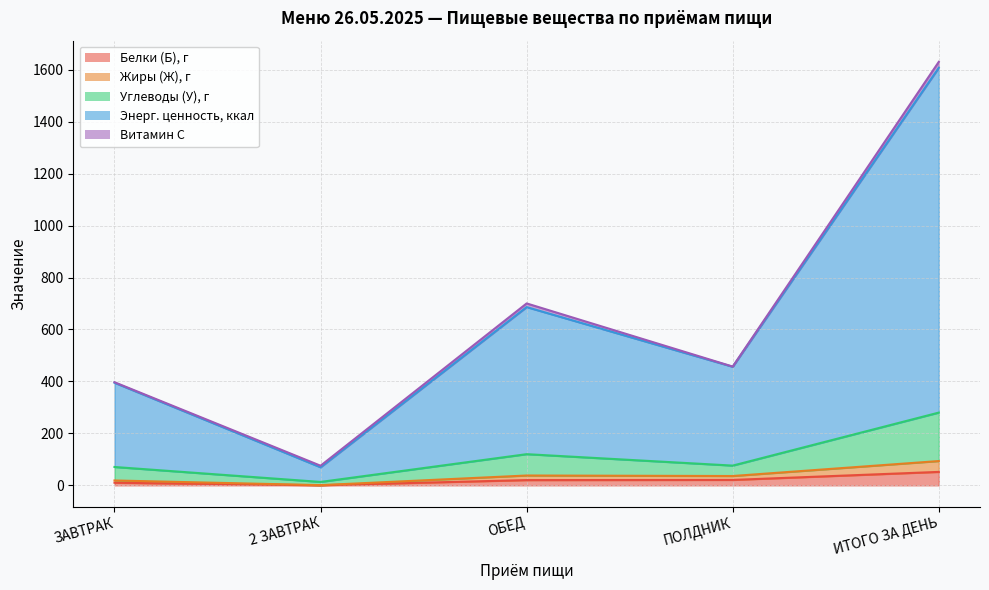

What is the smallest value displayed?

0.5